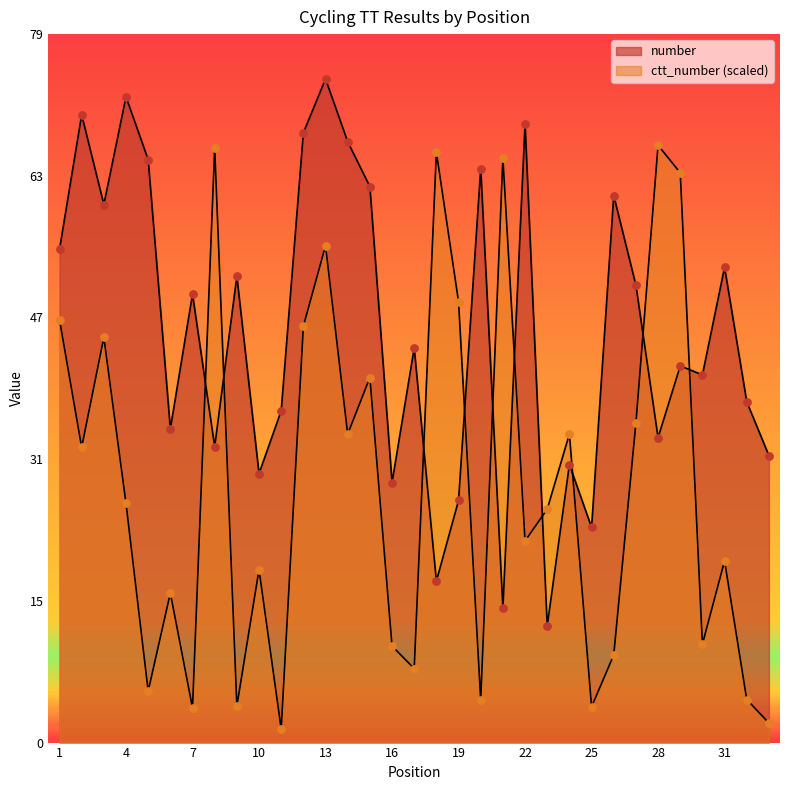

Which series has the largest total across all categories?

number